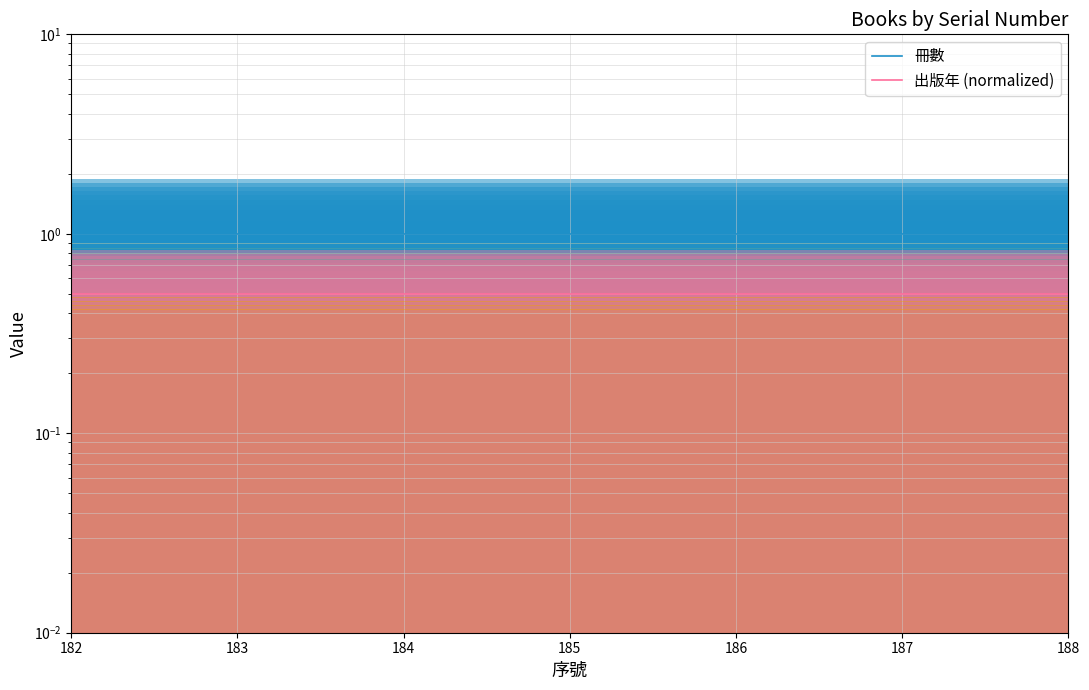

Which has a higher value, 184 or 187?

184